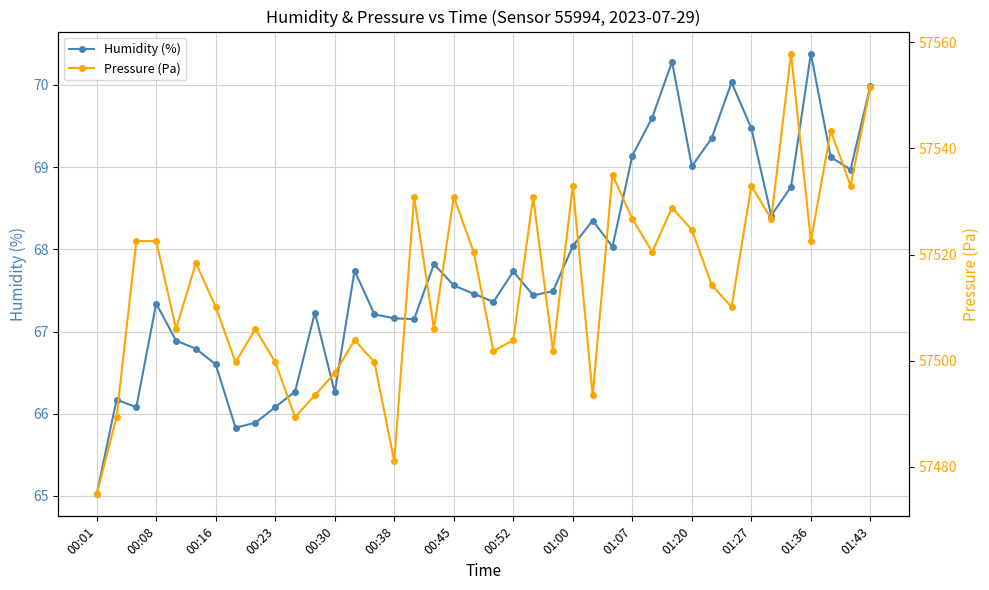

What is the value of the Pressure (Pa) point at the 36th from the left?

57557.9